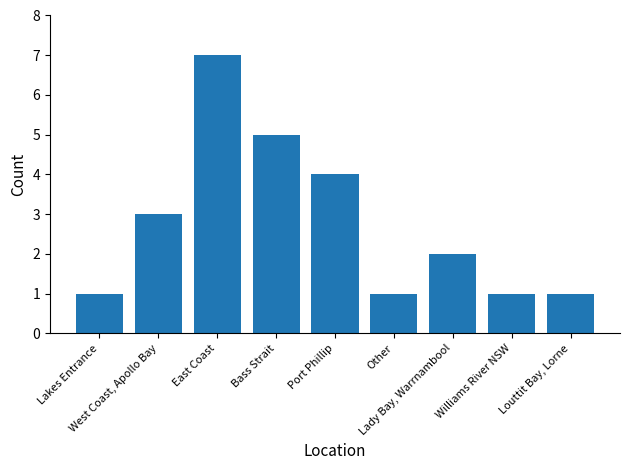

Approximately how many times larger is the value at Lakes Entrance compared to Louttit Bay, Lorne?

1.0